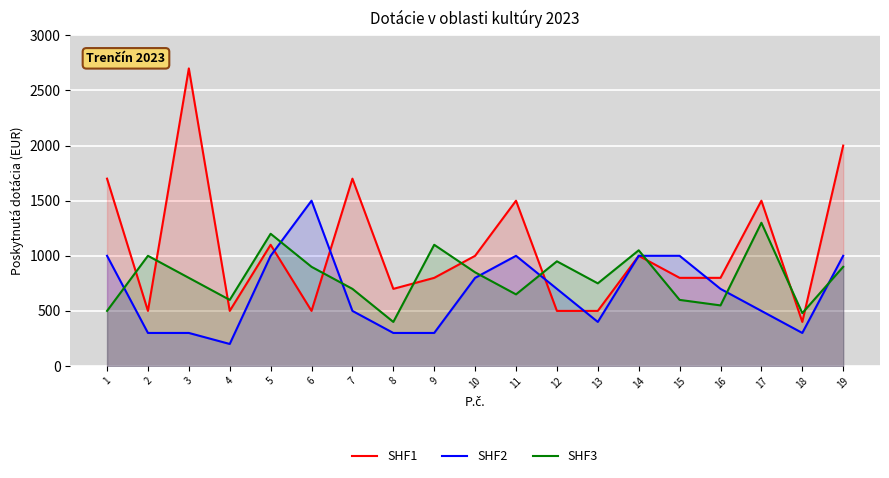

What is the sum of all SHF1 values?

20200